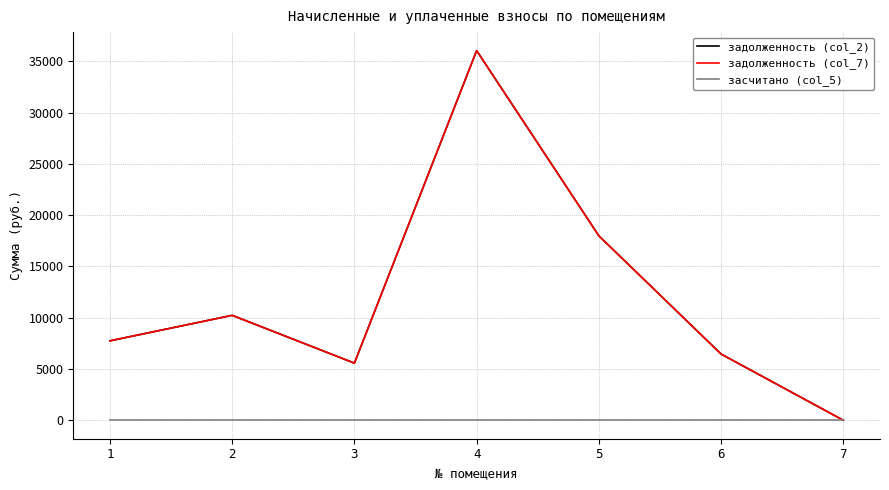

What is the difference between the maximum and minimum values in the задолженность (col_7) series?

36058.9